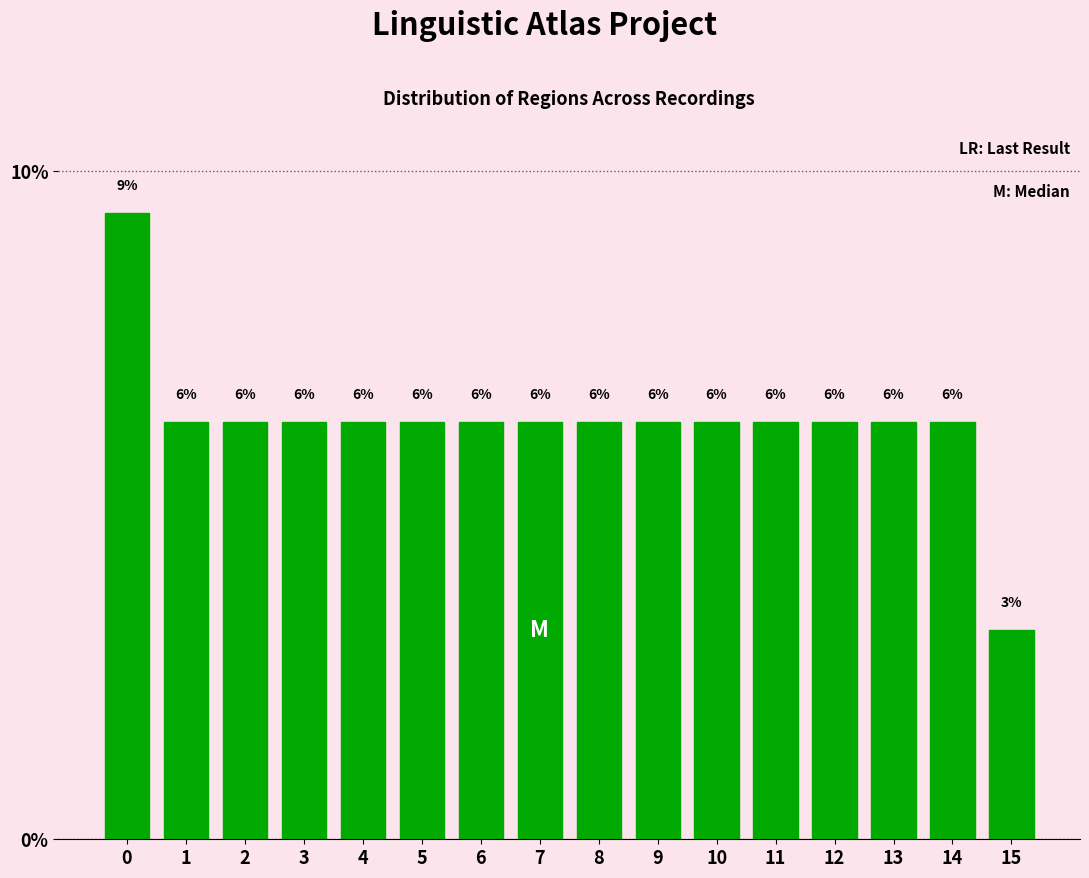

How many bars are there in total?

16